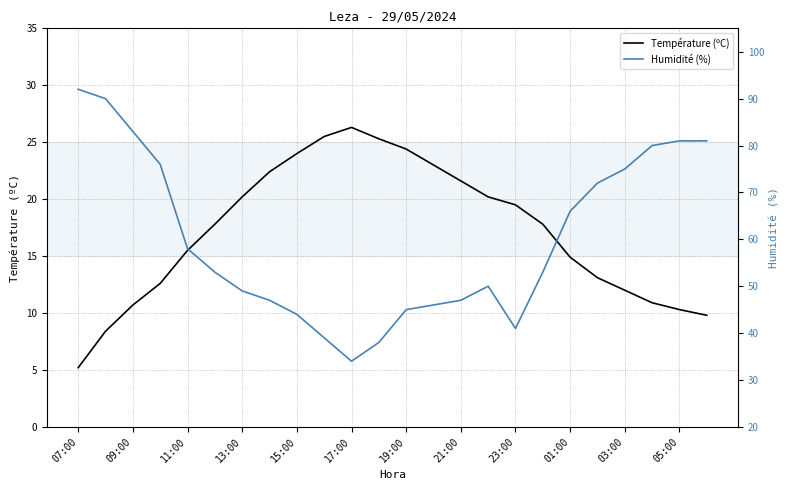

What is the value of the Humidité (%) point at the 13th from the left?

45.0